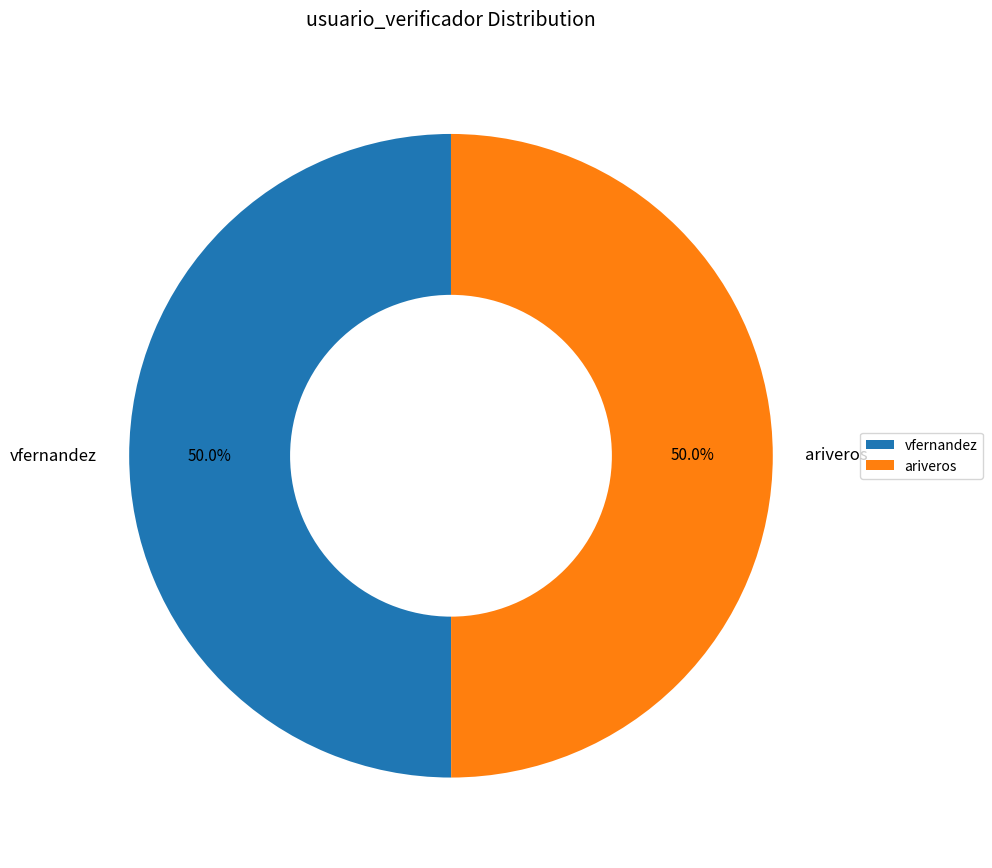

Is it true that vfernandez is 43% of the pie?

False